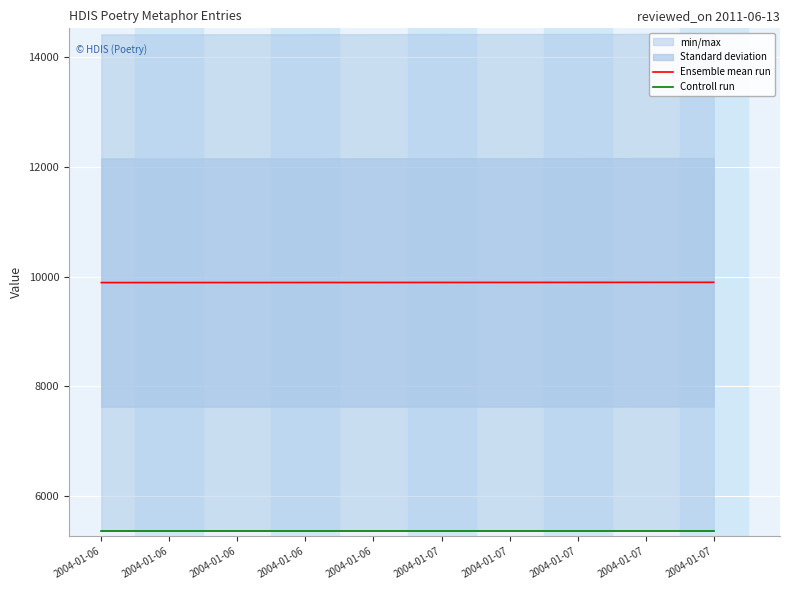

What is the sum of all Ensemble mean run values?

98943.5